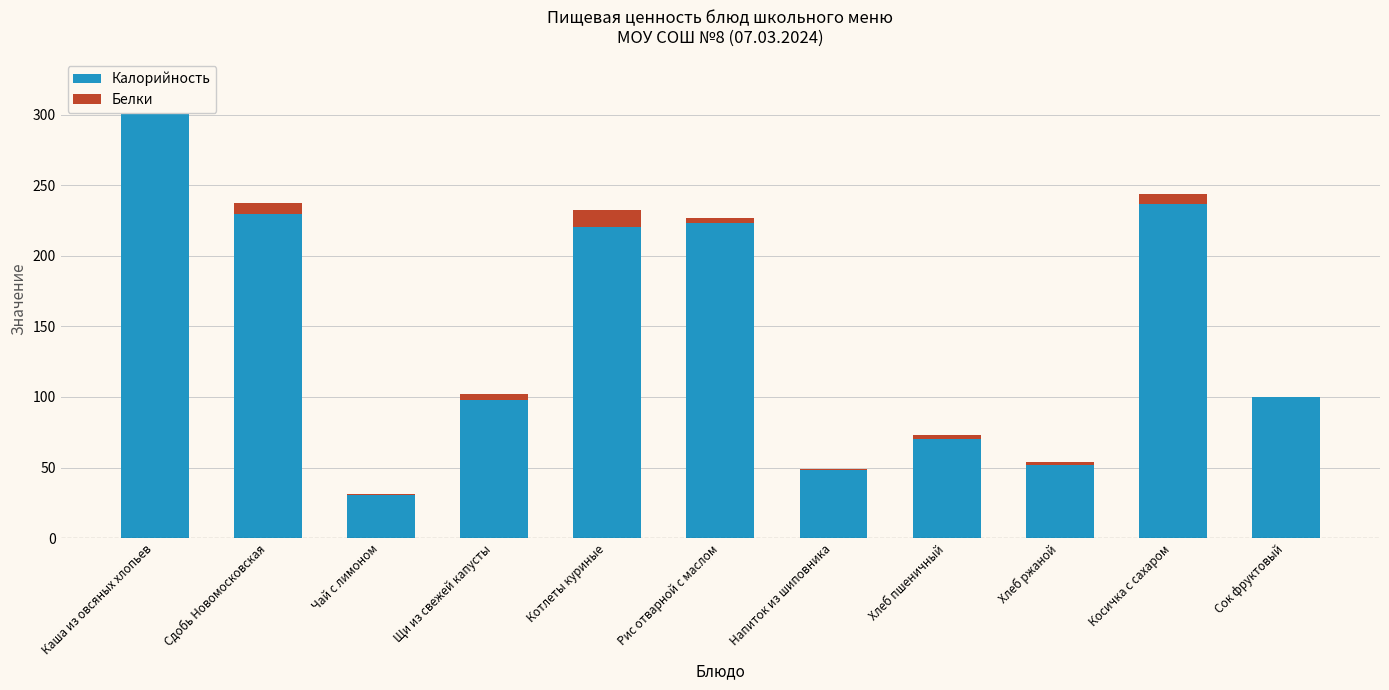

Between Сдобь Новомосковская and Чай с лимоном, which series saw the biggest shift?

Калорийность